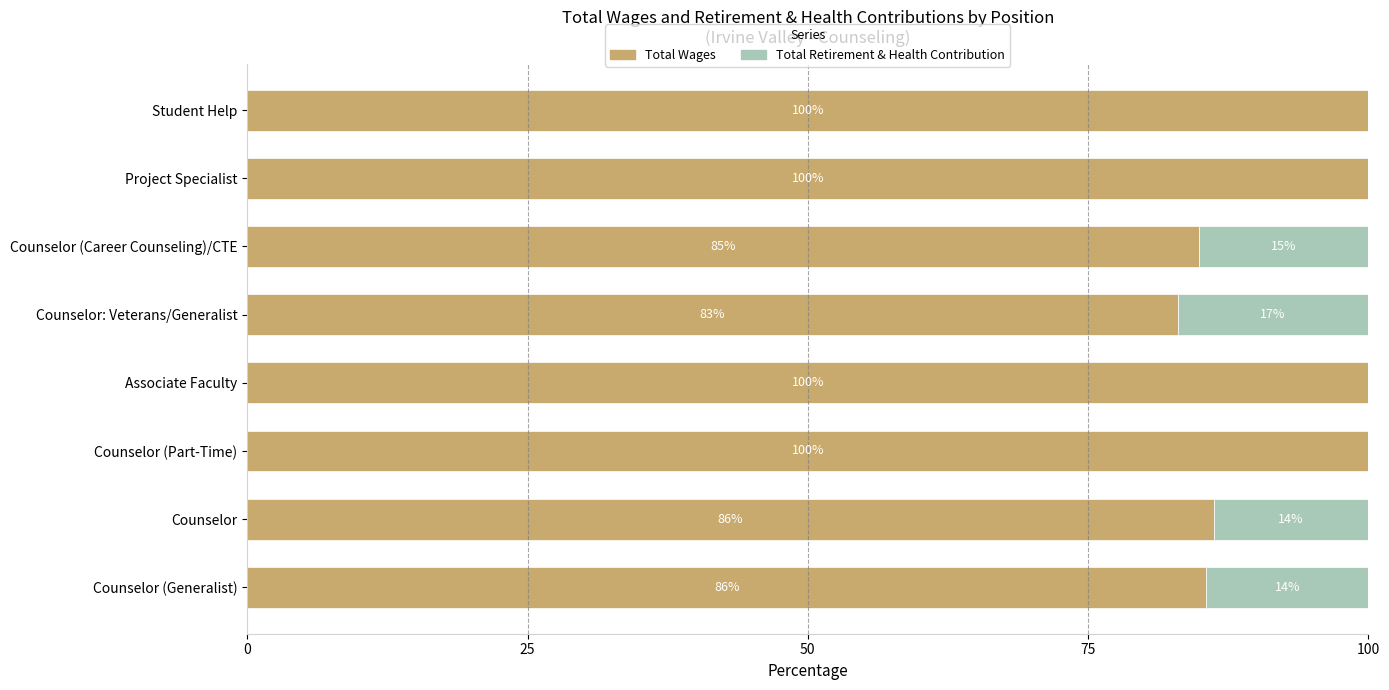

What is the sum of the Total Wages values at Project Specialist and Student Help?

200.0